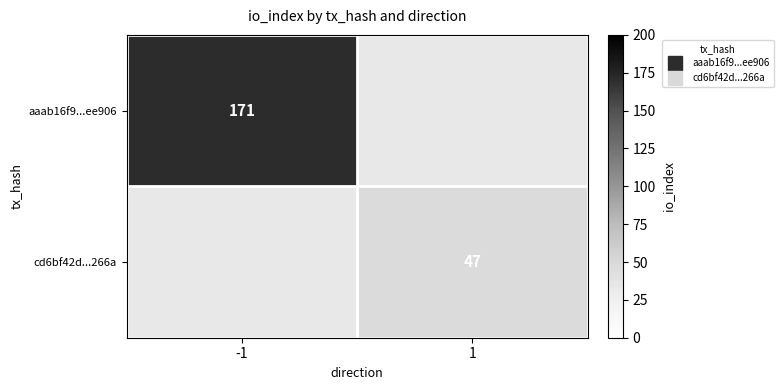

Which category has the highest value in the cd6bf42d...266a series?

-1